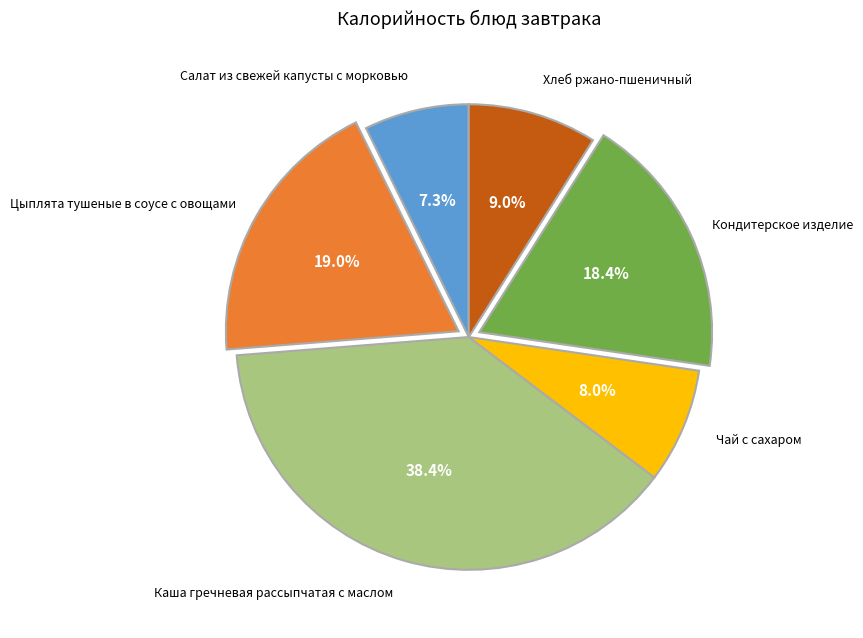

Does any single category account for the majority?

No